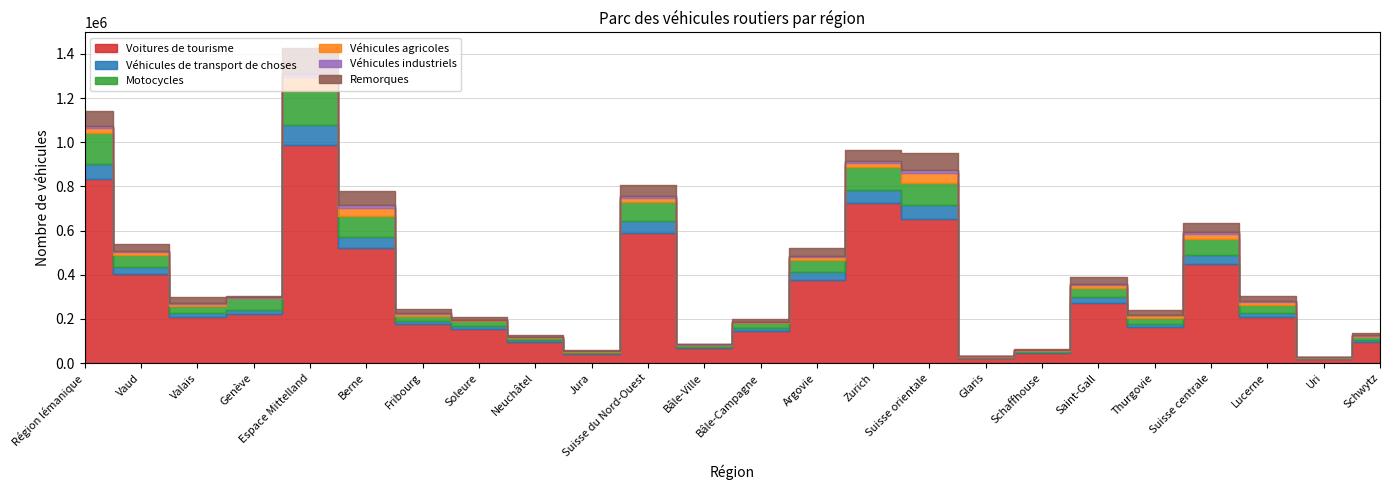

List the labels in order of Motocycles value, smallest first.

Glaris, Uri, Jura, Schaffhouse, Bâle-Ville, Neuchâtel, Schwytz, Bâle-Campagne, Fribourg, Soleure, Thurgovie, Valais, Lucerne, Saint-Gall, Genève, Vaud, Argovie, Suisse centrale, Suisse du Nord-Ouest, Berne, Suisse orientale, Zurich, Région lémanique, Espace Mittelland